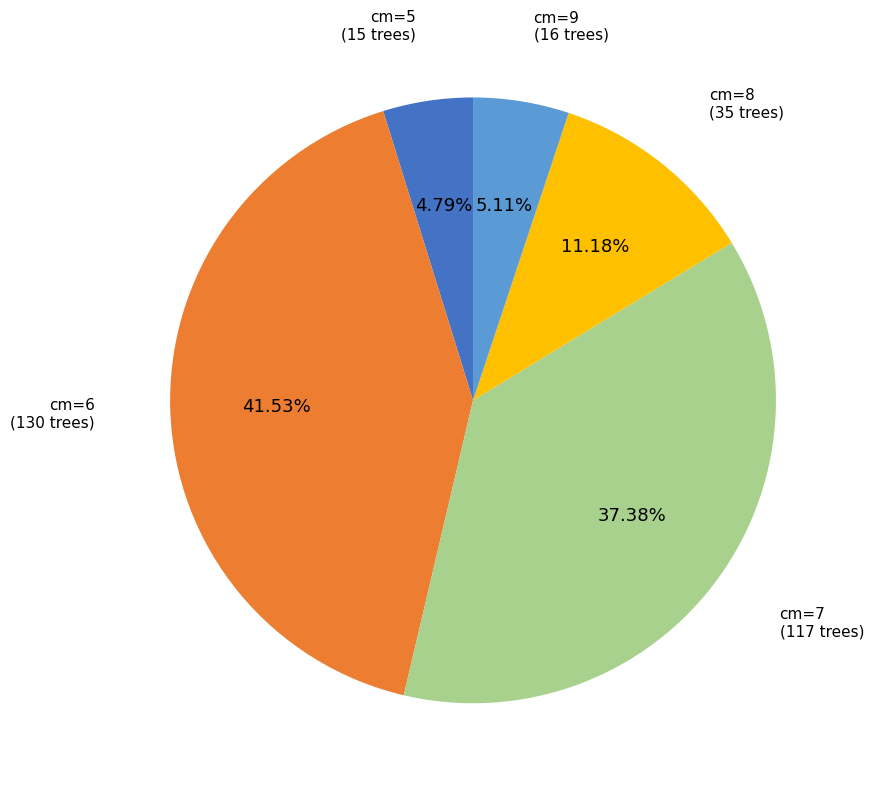

Is there a majority slice in this chart?

No